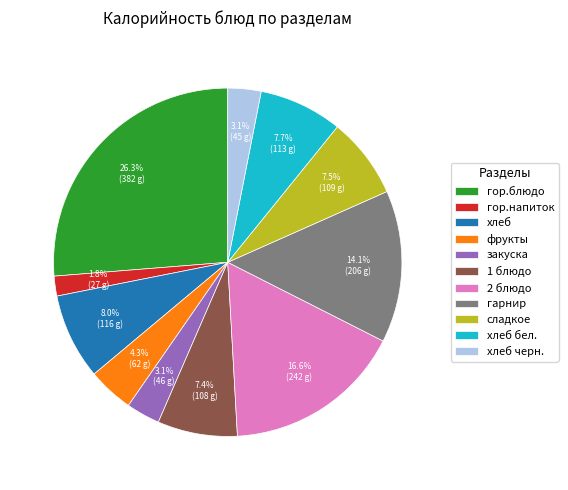

Which category has the biggest portion of the pie?

гор.блюдо